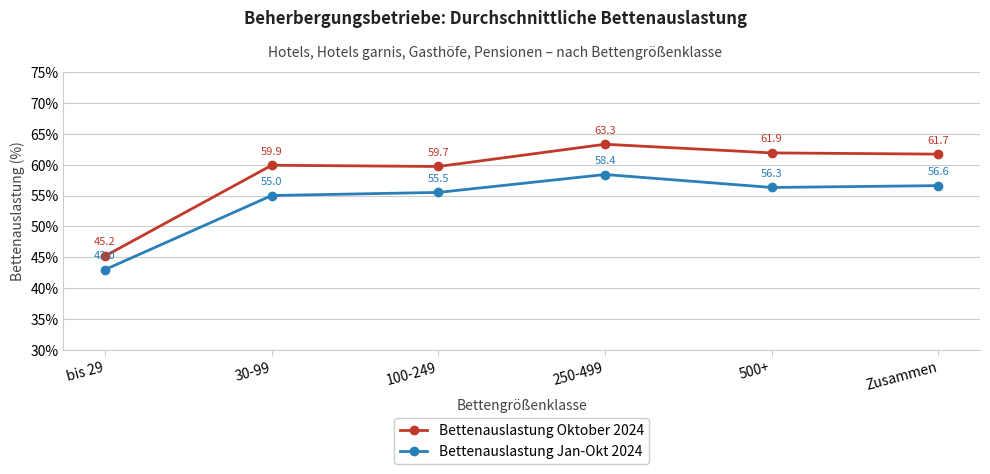

Which category has the lowest value in the Bettenauslastung Jan-Okt 2024 series?

bis 29